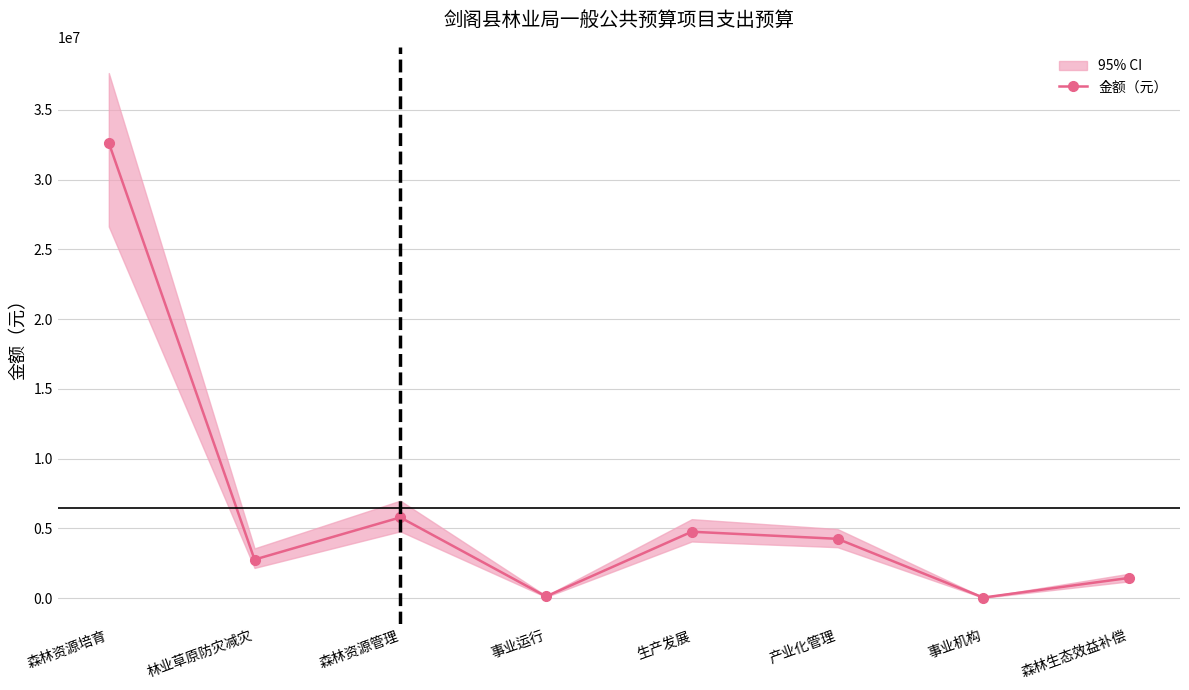

What is the approximate value at 产业化管理?

4260000.0